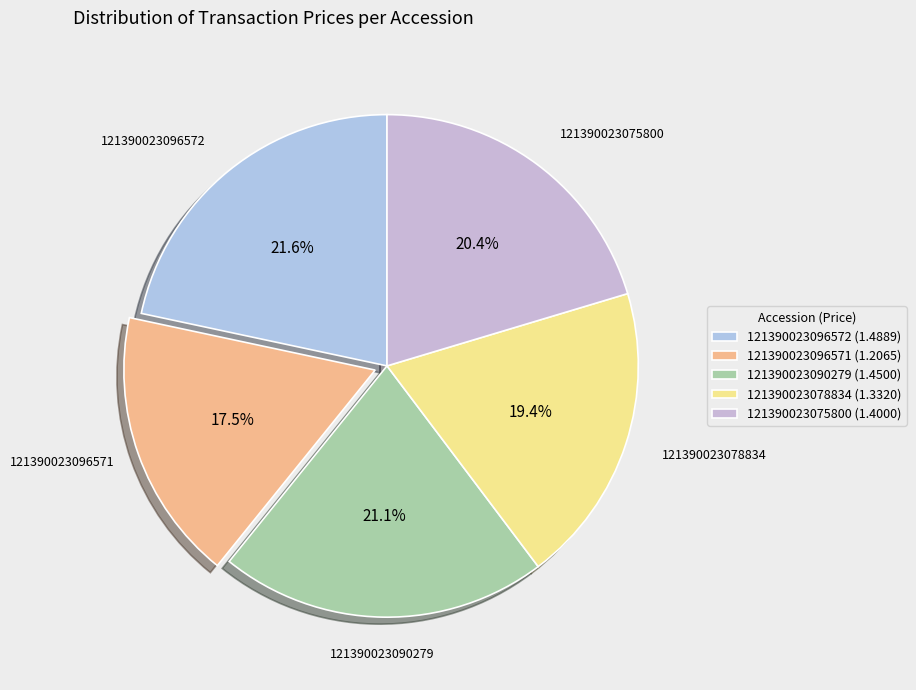

The 121390023096572 slice represents 29% of the pie. True or false?

False